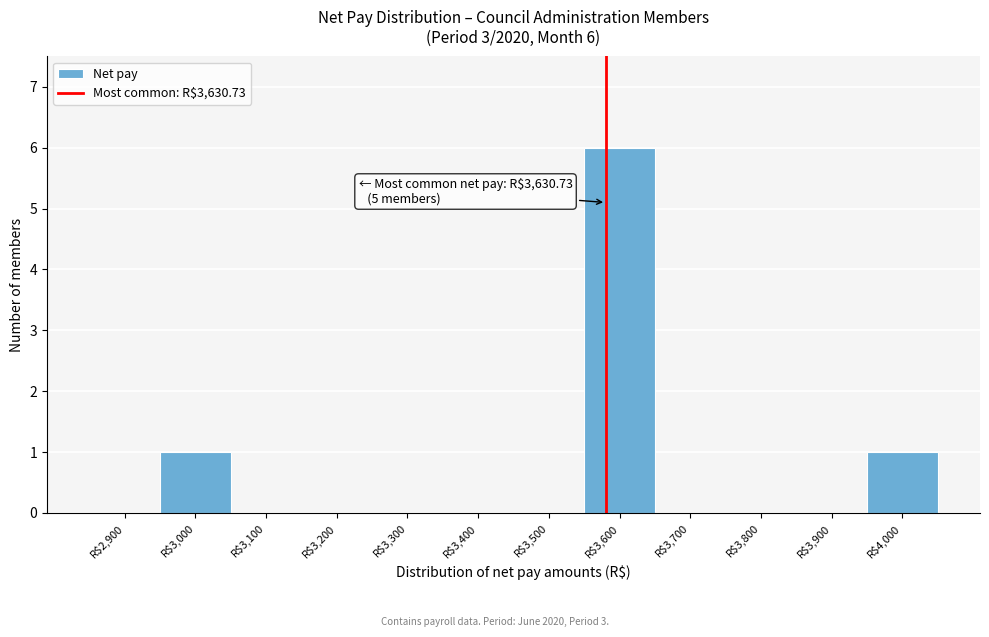

Is it true that the value at R$3,500 is 2?

False